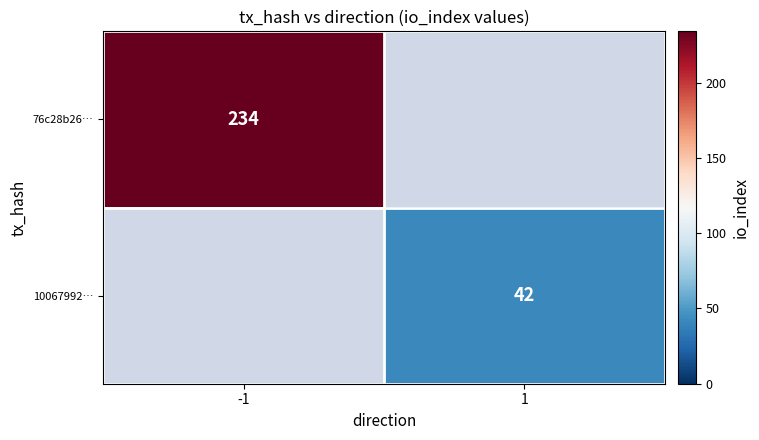

Is the value of 10067992… at 1 greater than the value of 76c28b26… at -1?

No